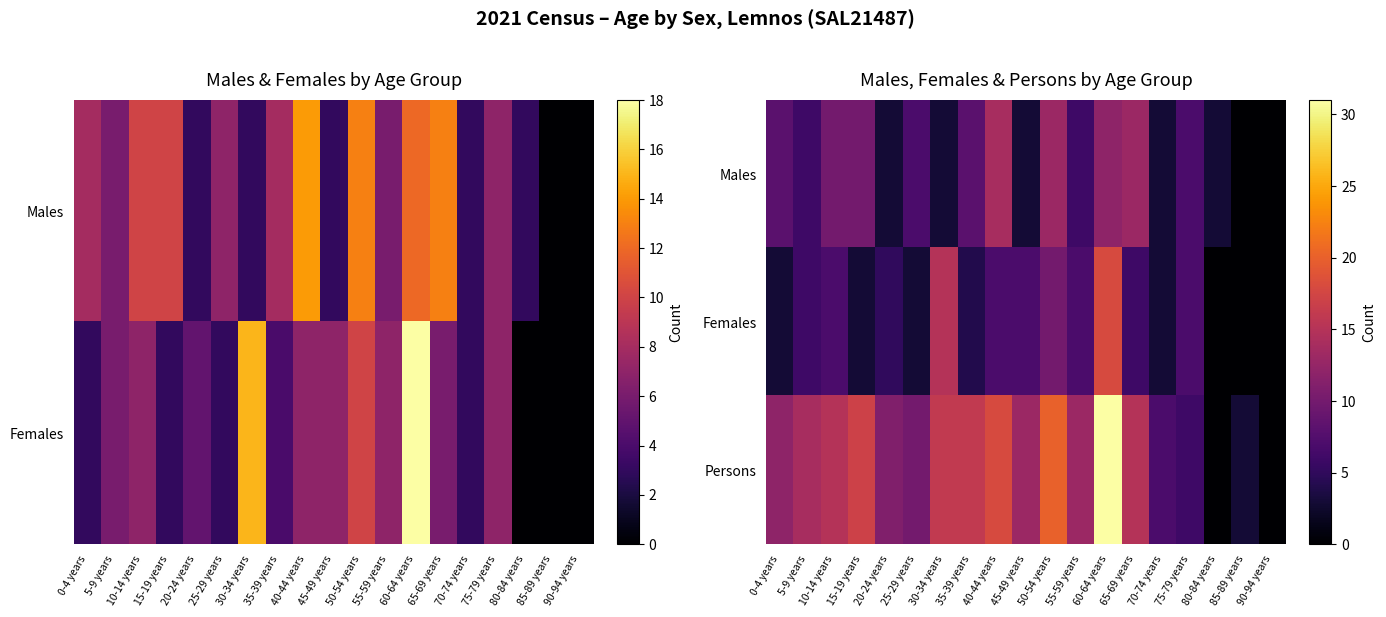

Is it true that Females equals 0 at 90-94 years?

True